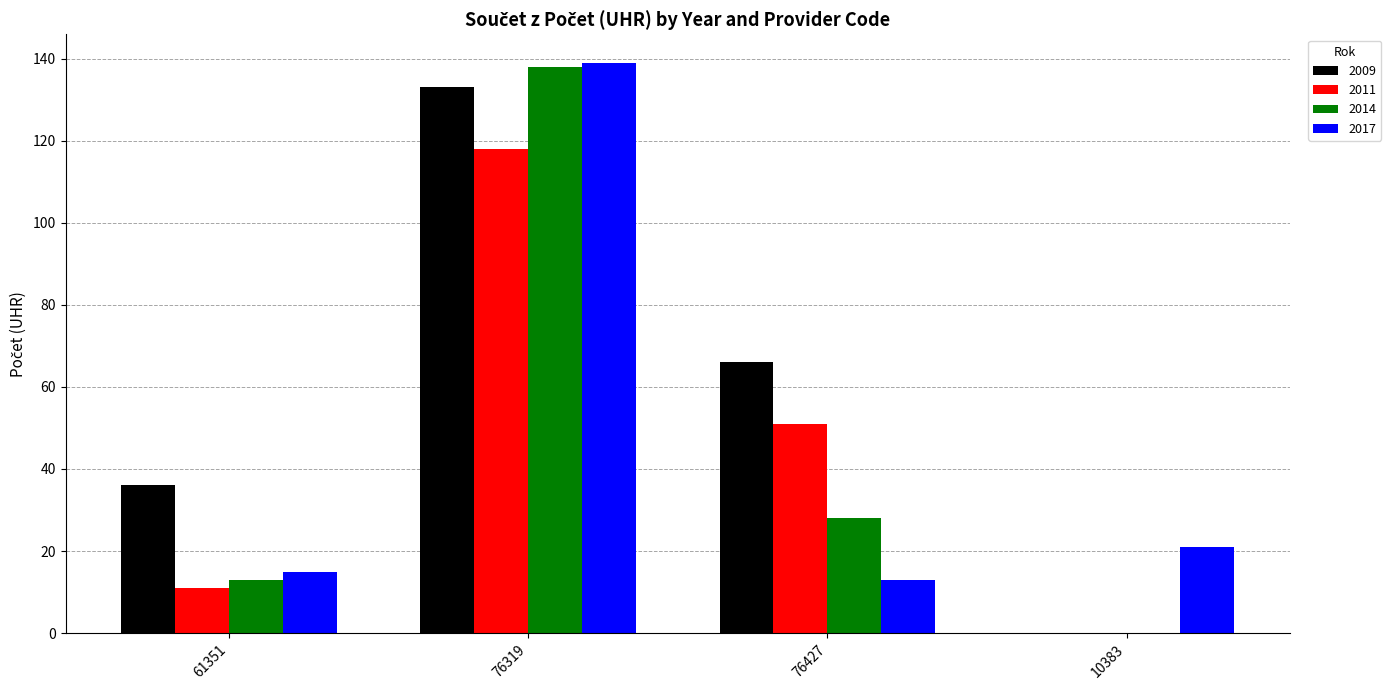

Which category has the highest value in the 2014 series?

76319